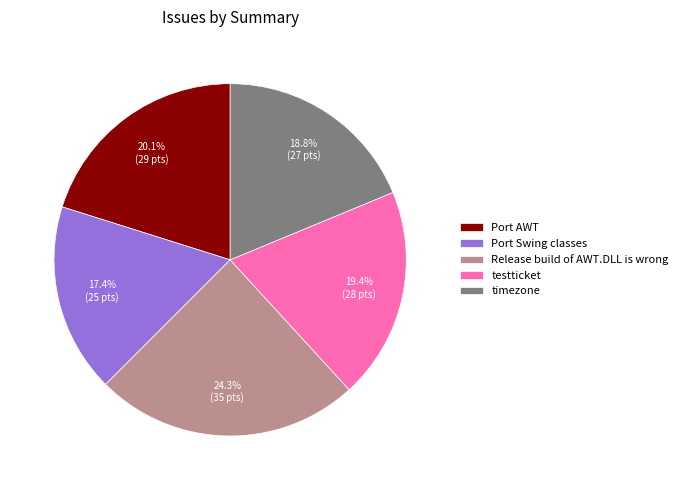

How many segments does this pie chart have?

5